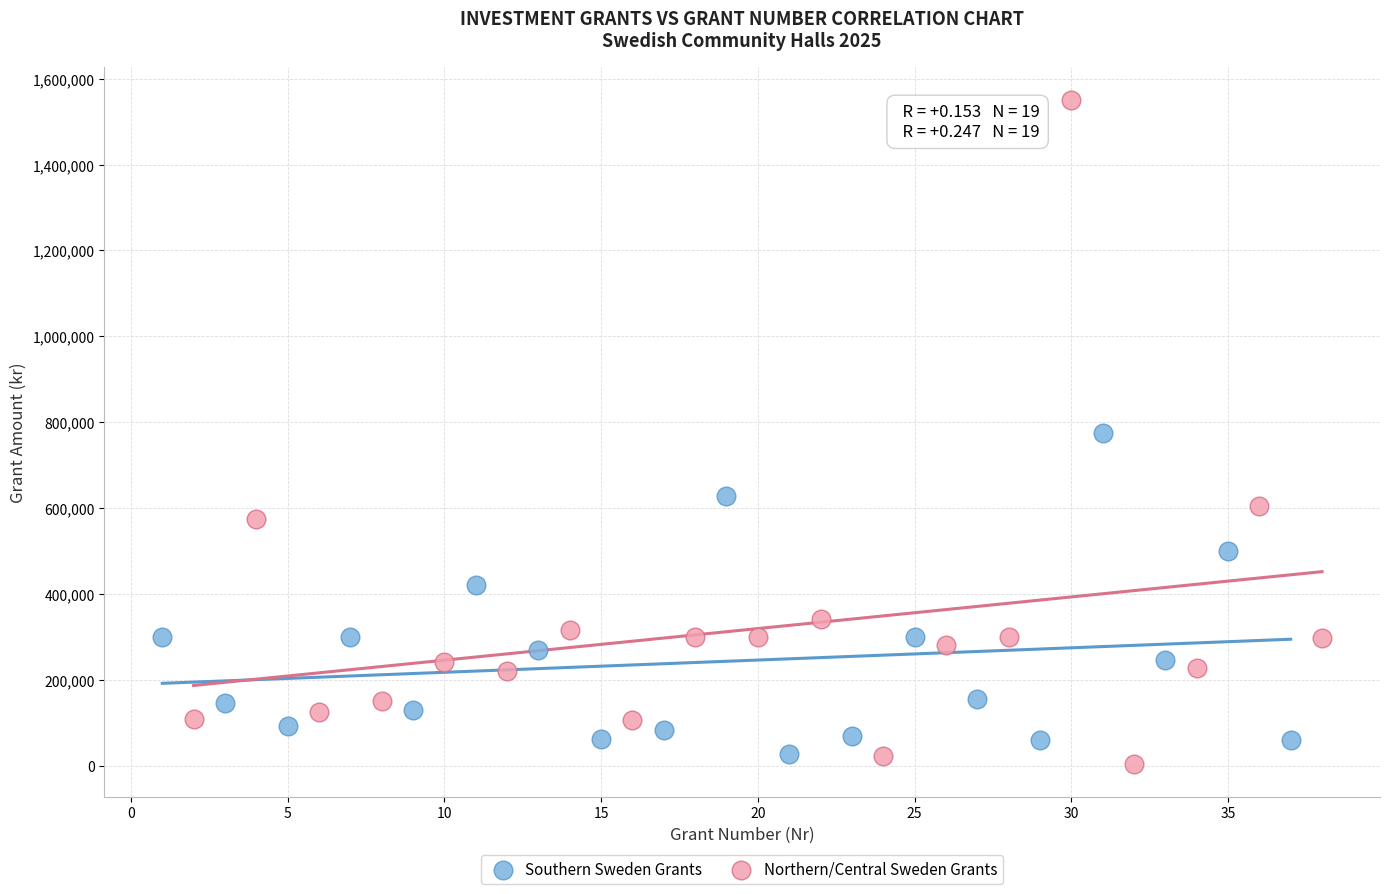

Which series contains the highest Y value?

Northern/Central Sweden Grants